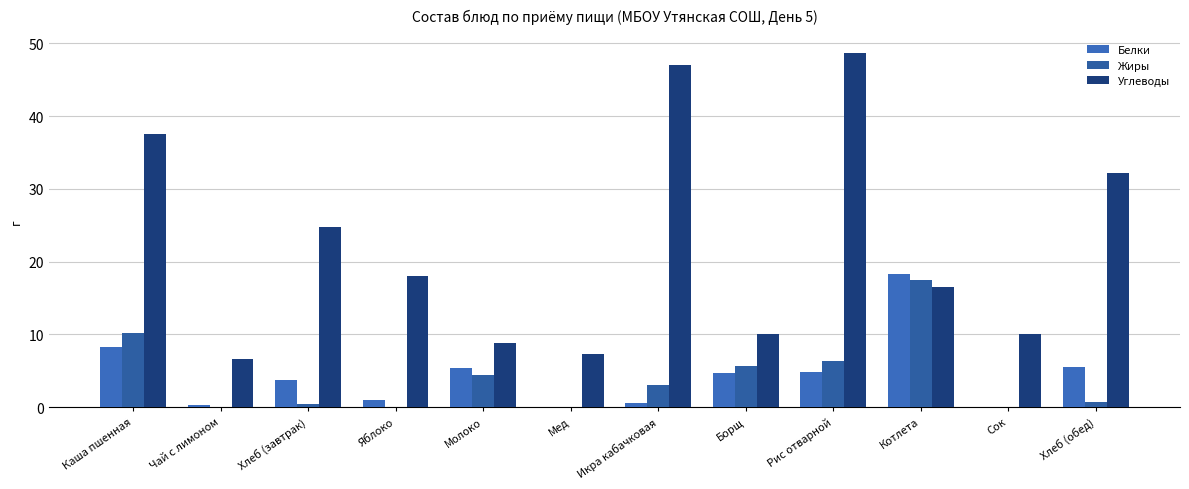

How many groups of bars are there?

12